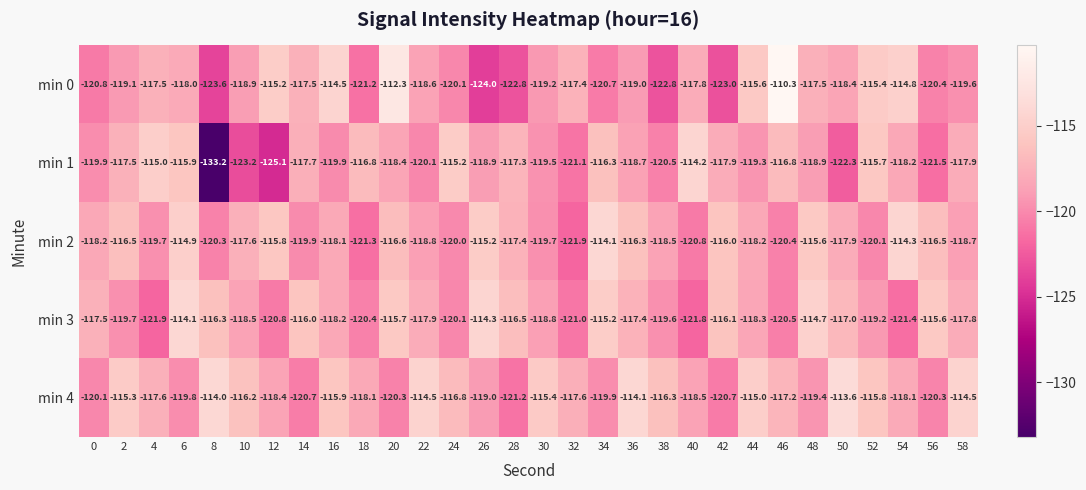

At which category is the sum across all series the highest?

6